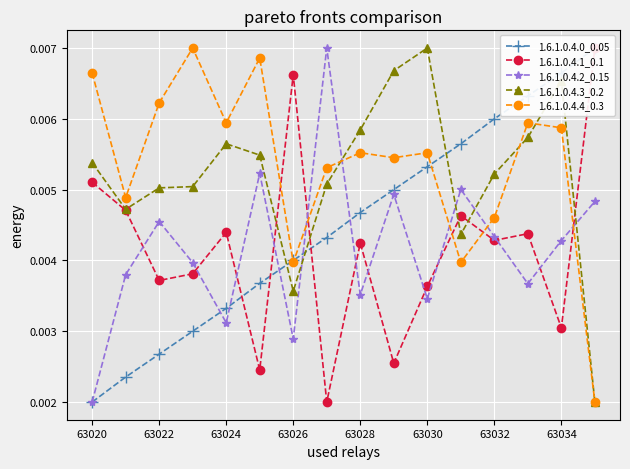

How many 1.6.1.0.4.2_0.15 values are between 0 and 1?

16